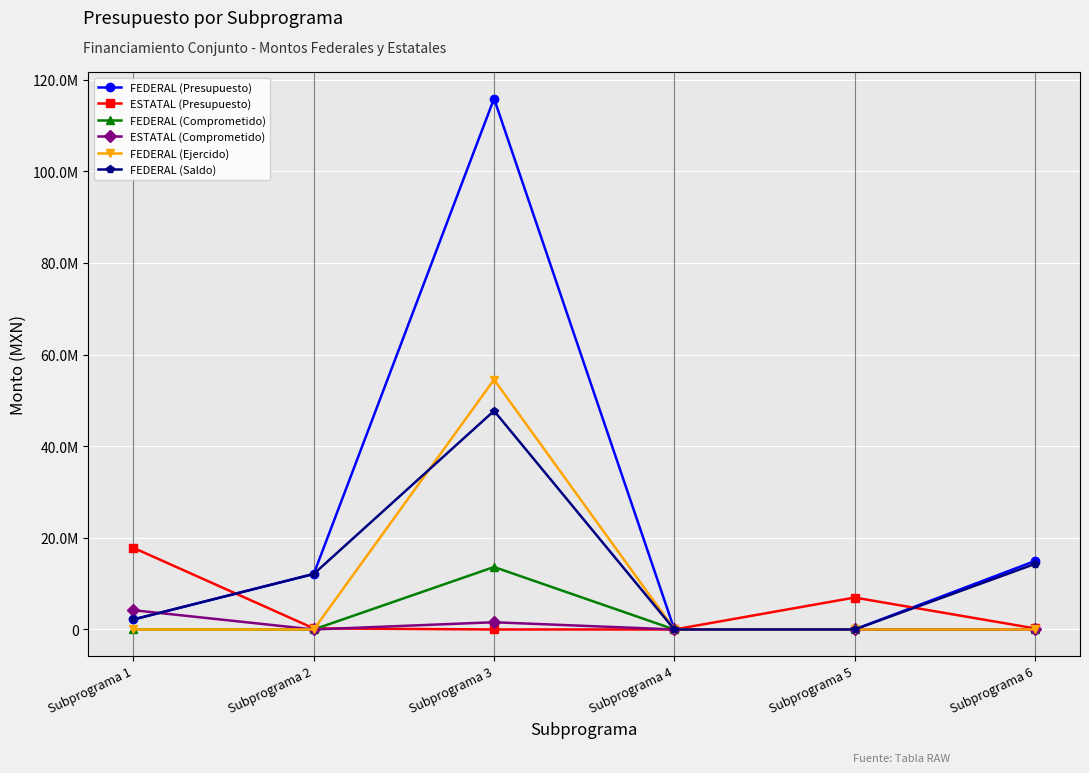

Which label corresponds to the smallest value in the chart?

Subprograma 4